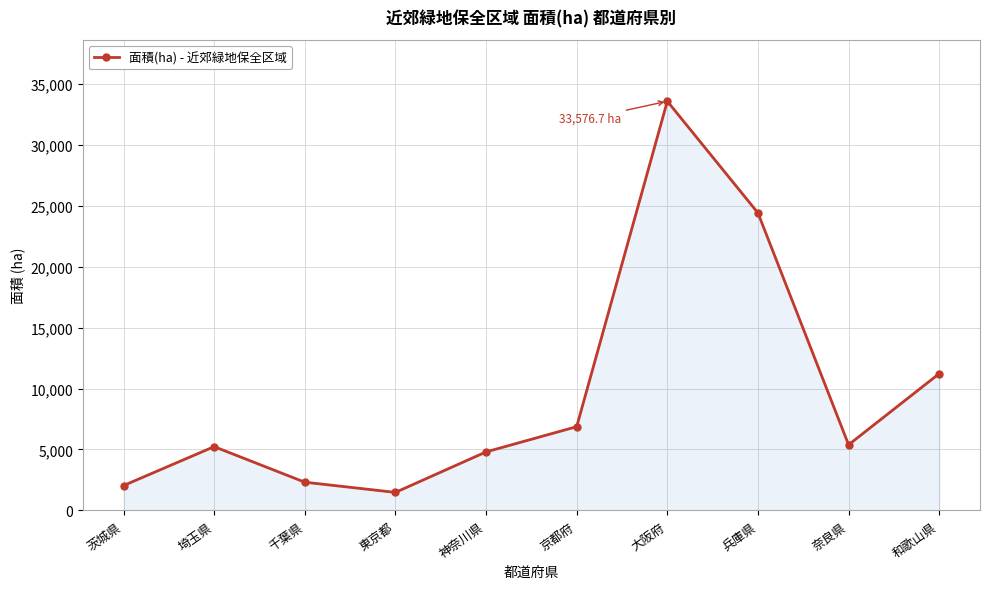

What is the difference between the maximum and minimum values?

32099.7